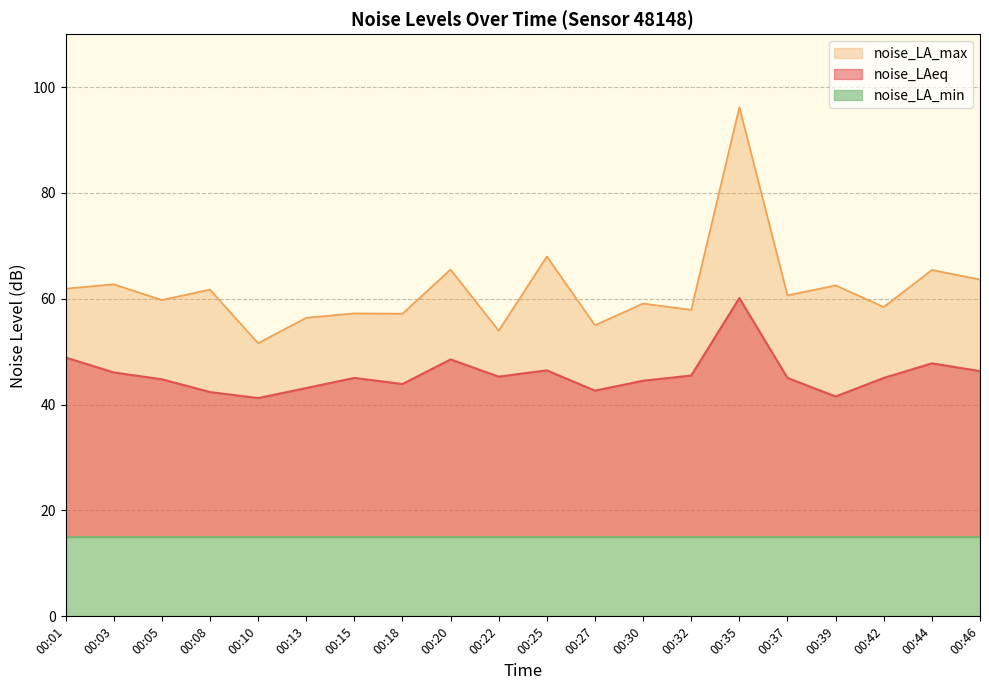

At how many categories does at least one series exceed 92?

1